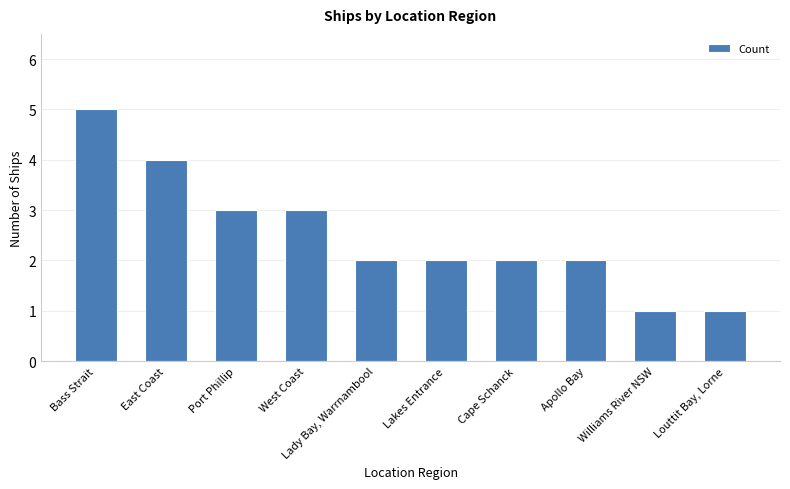

At which category does the chart reach its peak across all series?

Bass Strait